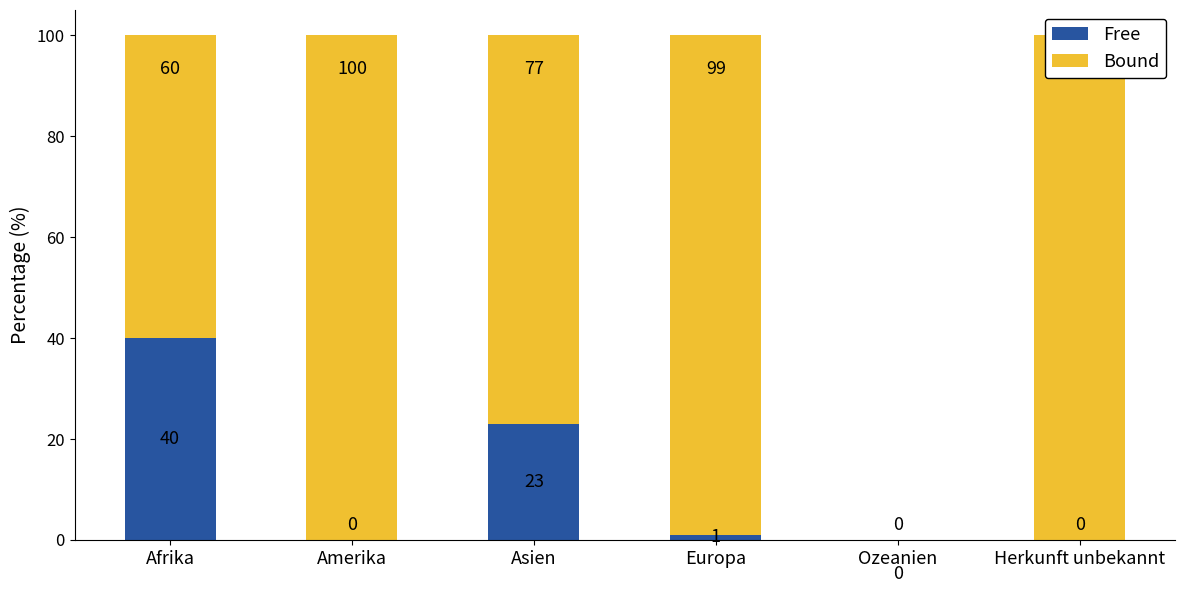

What is the average value of the Free series?

11